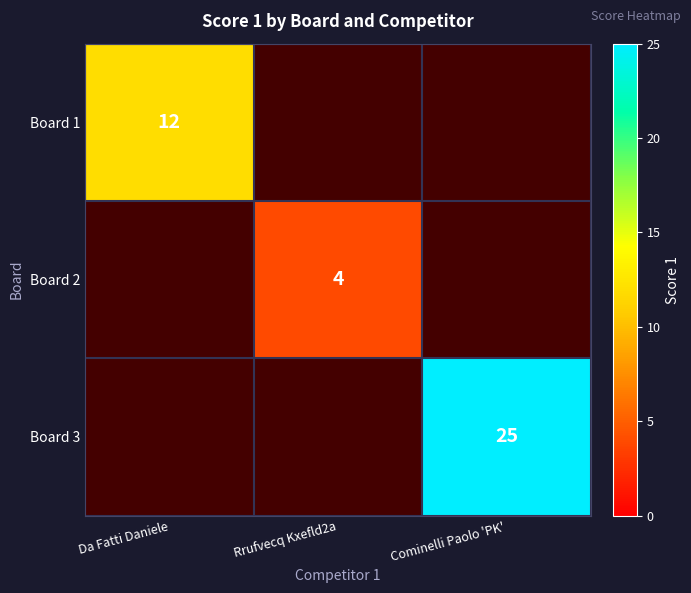

True or false: Board 2 has a value of 3 at Rrufvecq Kxefld2a.

False